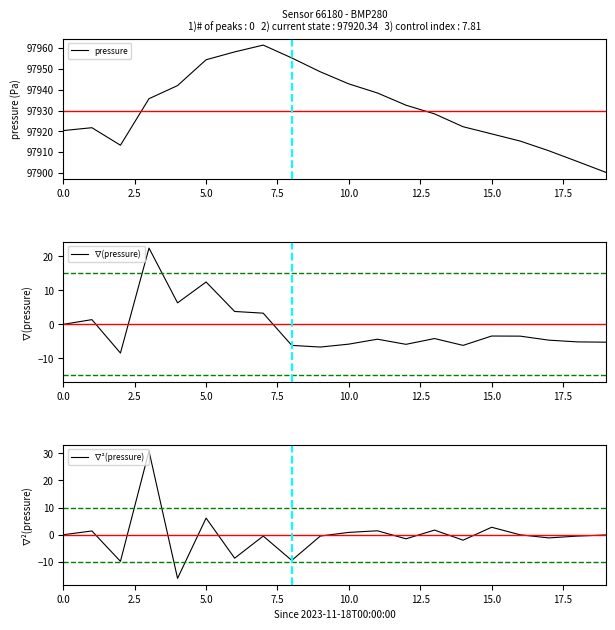

What is the maximum value shown in the chart?

97961.5